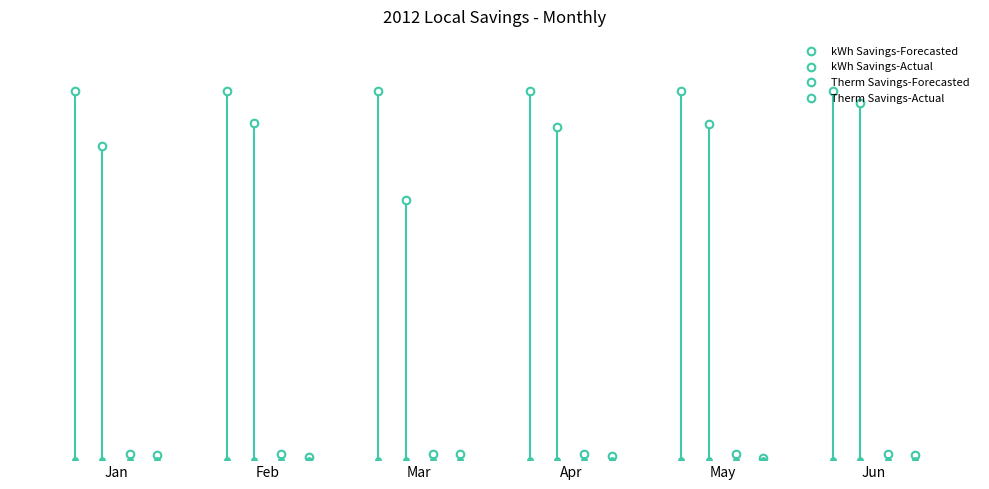

Is the value of kWh Savings-Forecasted at Apr greater than the value of Therm Savings-Actual at Jan?

Yes